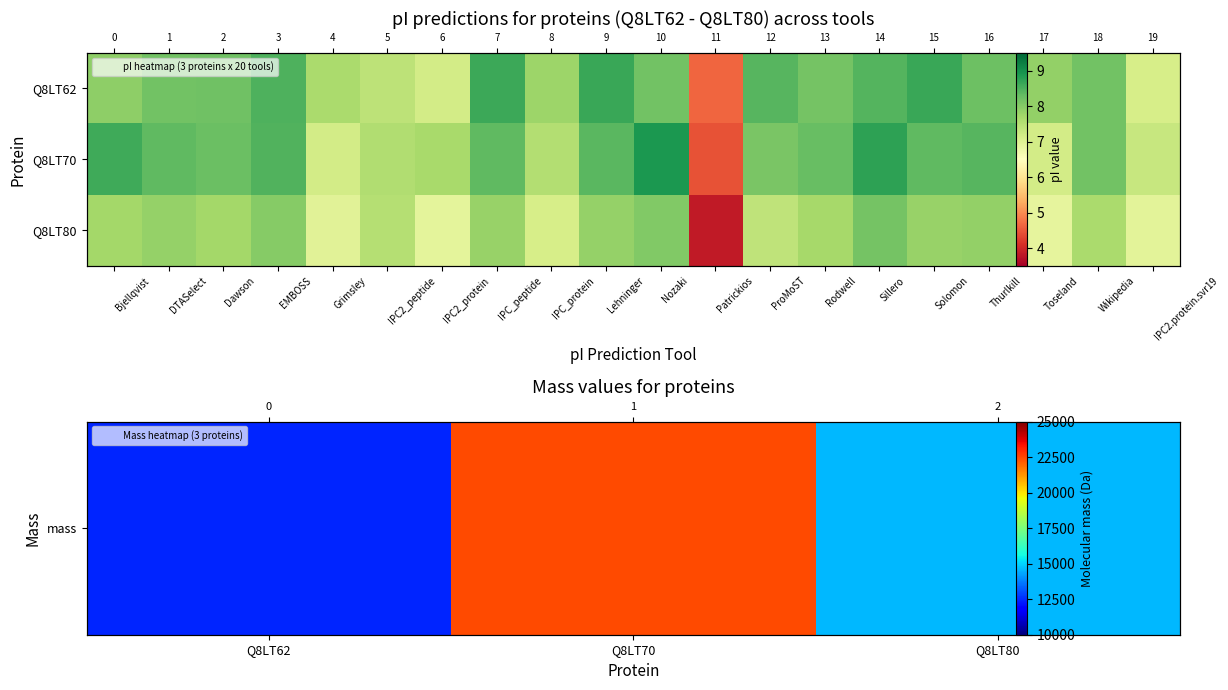

What is the lowest value of the tr|Q8LT70|Q8LT70_9CAUD series?

4.5